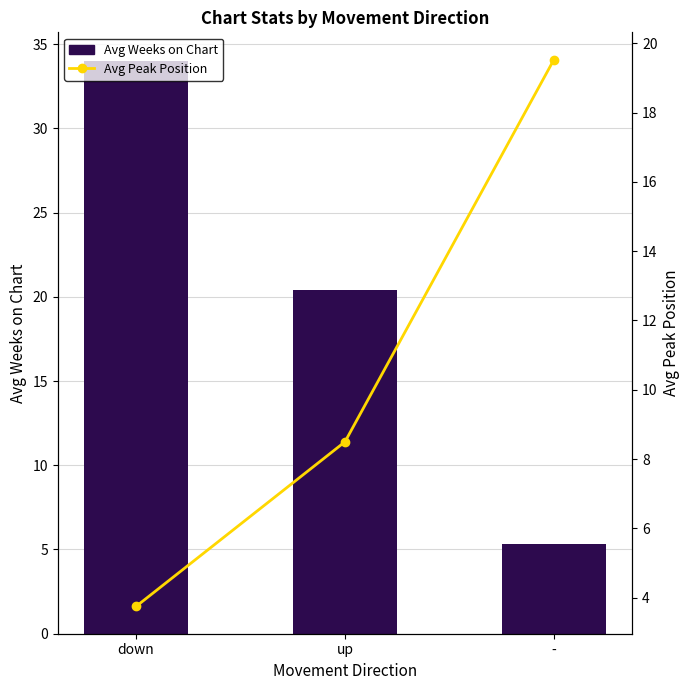

What is the label of the 2nd bar from the right?

up